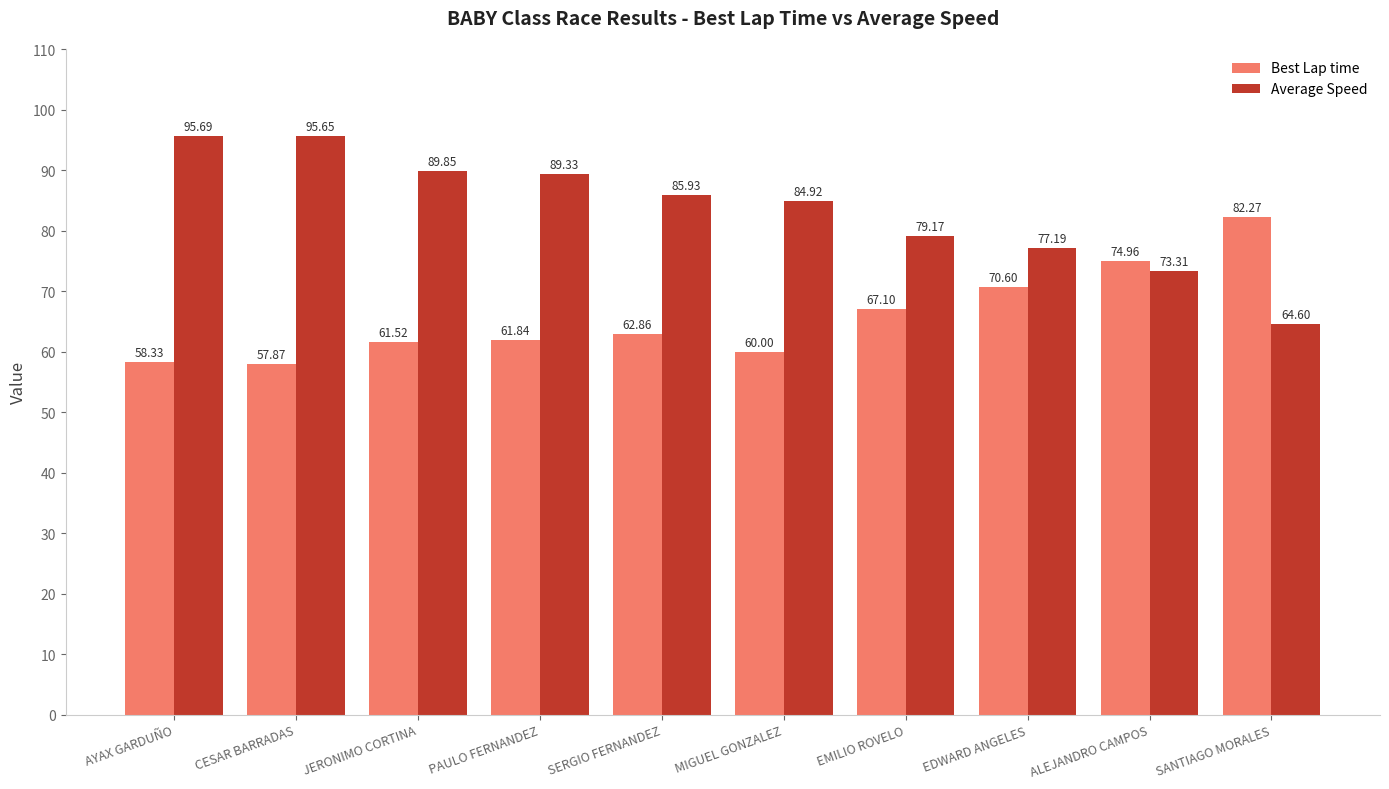

What is the sum of the Average Speed values at SERGIO FERNANDEZ and PAULO FERNANDEZ?

175.3